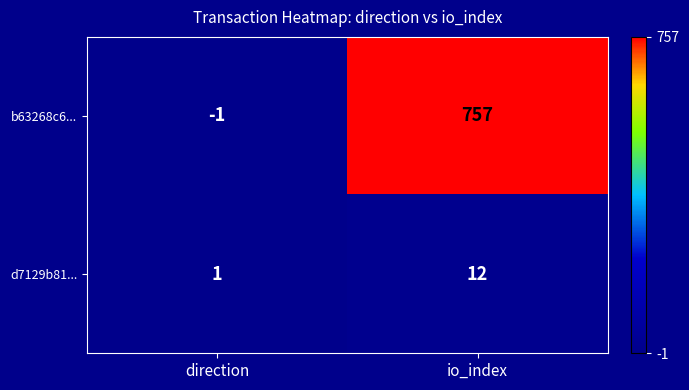

Which category has the lowest value across all series?

direction